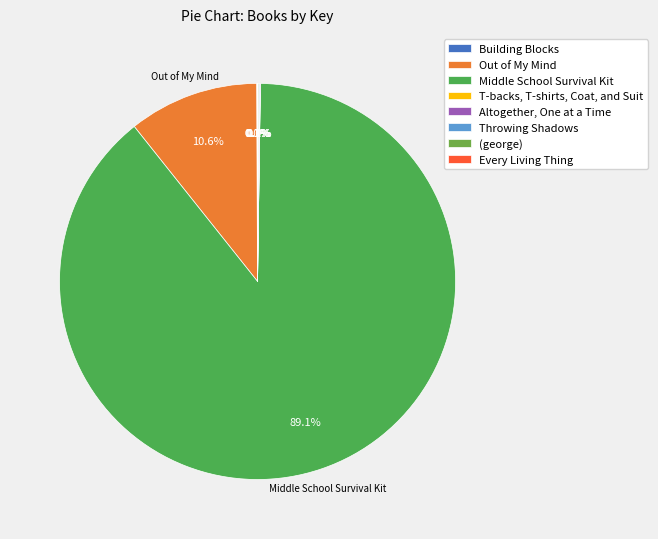

True or false: Building Blocks accounts for 0% of the total.

True